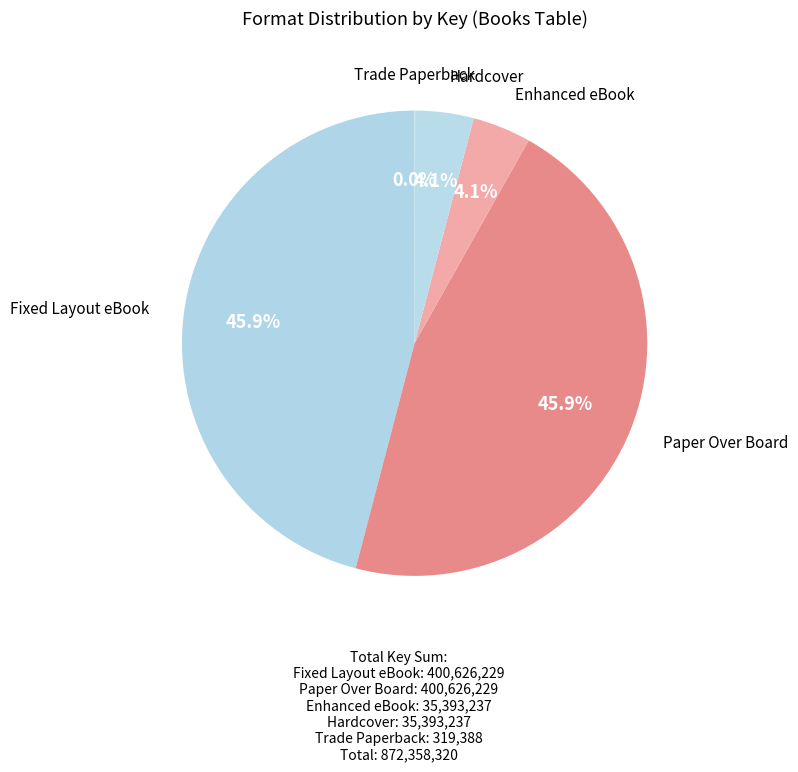

Does any single category account for the majority?

No